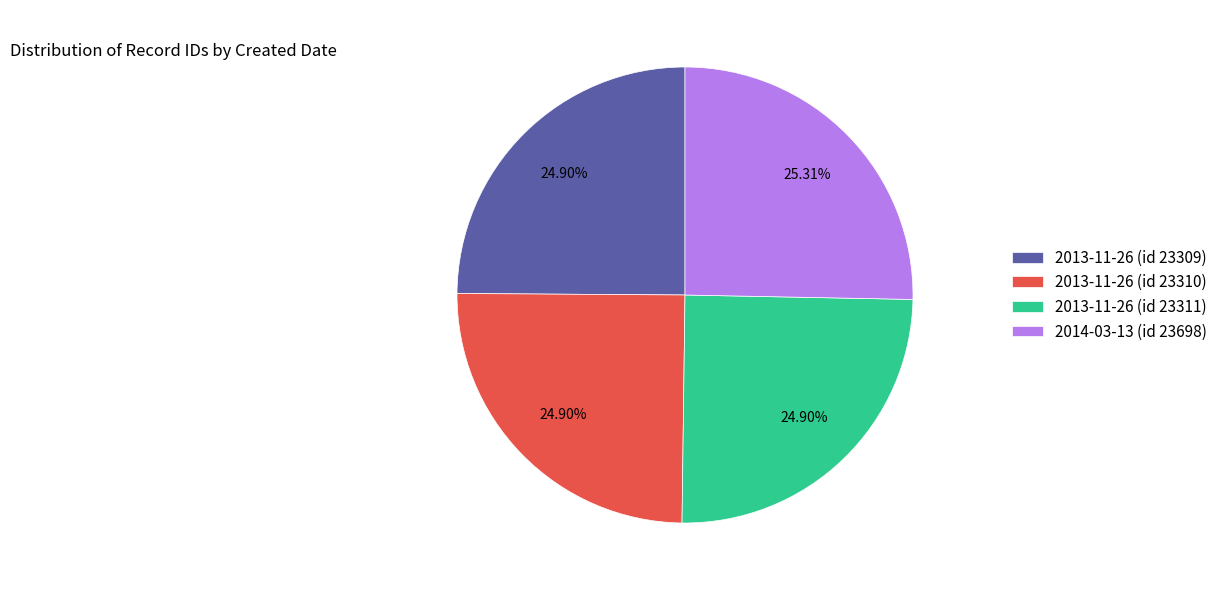

How many slices are in this pie chart?

4